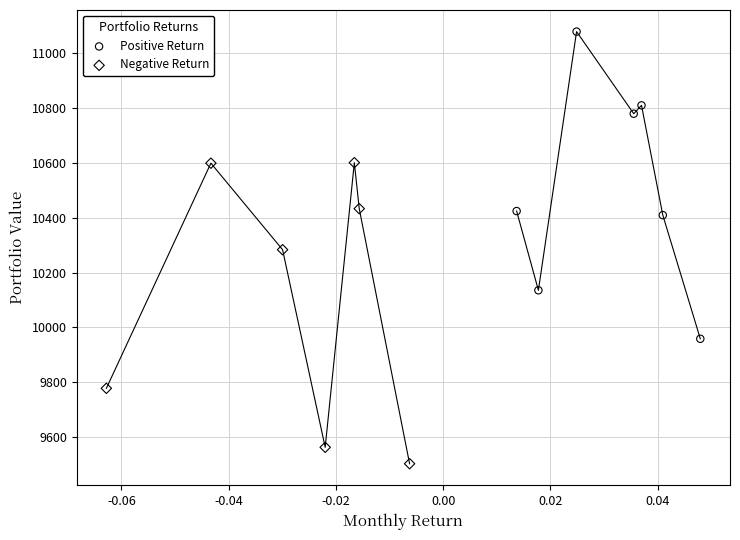

Which series contains the lowest Y value?

Negative Return